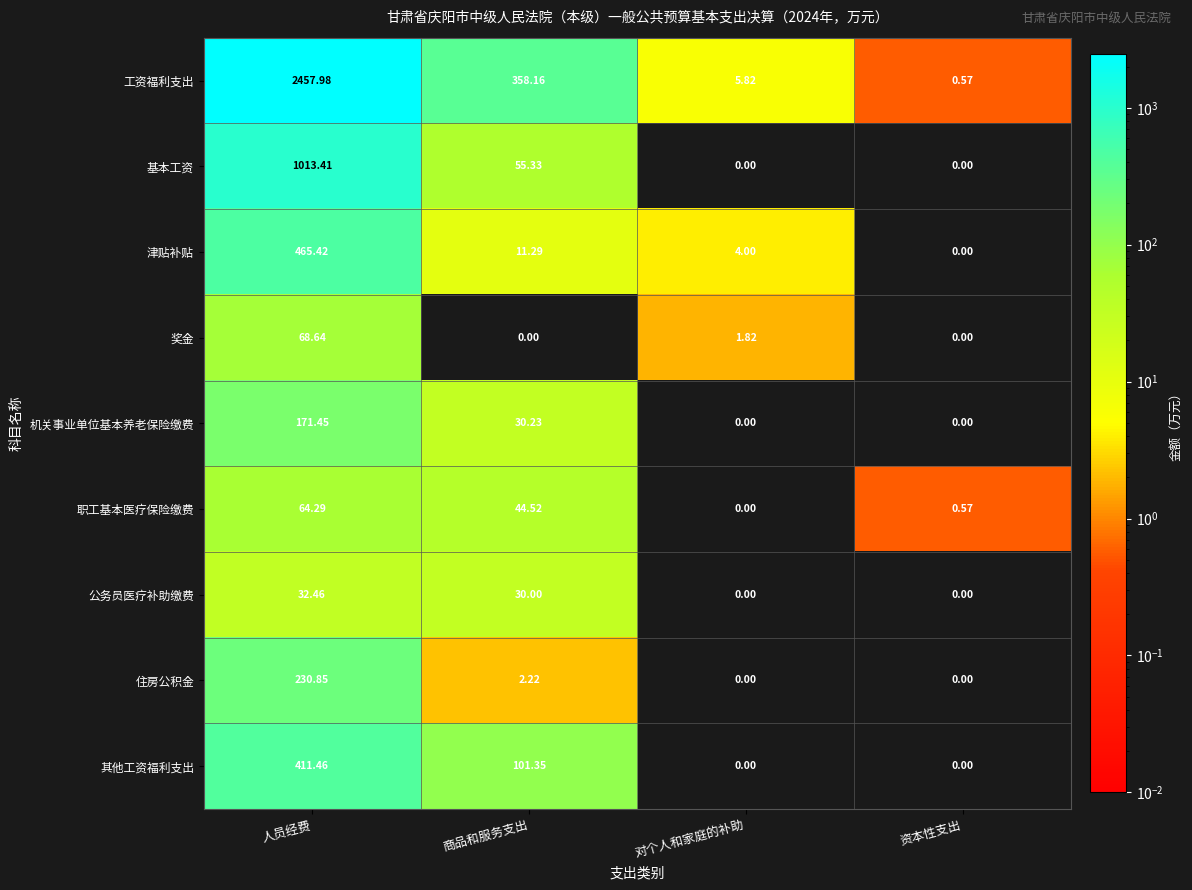

At which label does 基本工资 first exceed 55?

人员经费